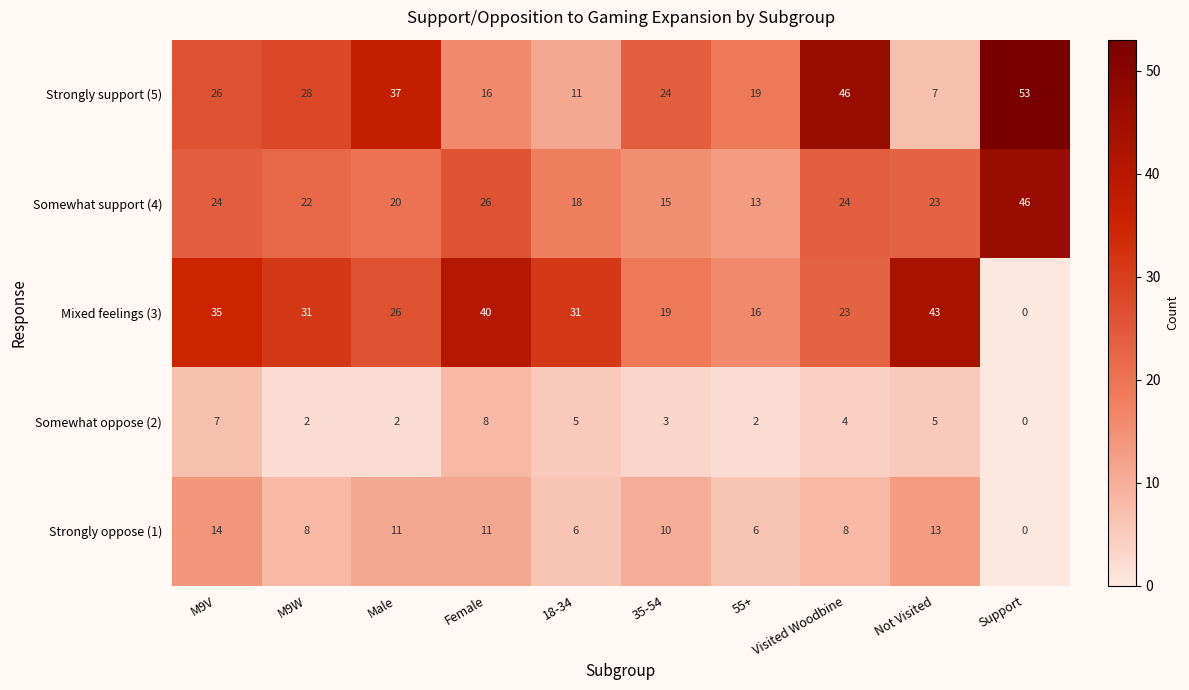

What is the total value across all series at 35-54?

71